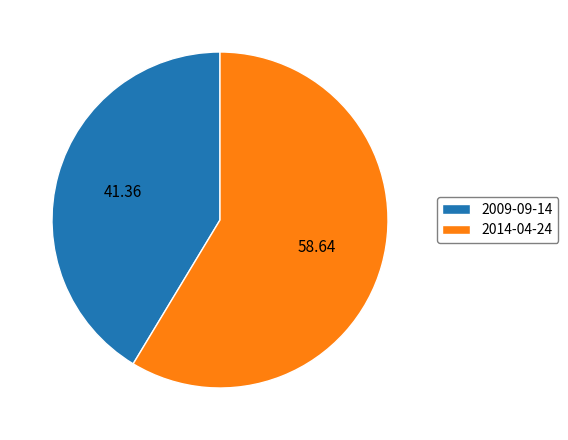

Between 2009-09-14 and 2014-04-24, which is larger?

2014-04-24